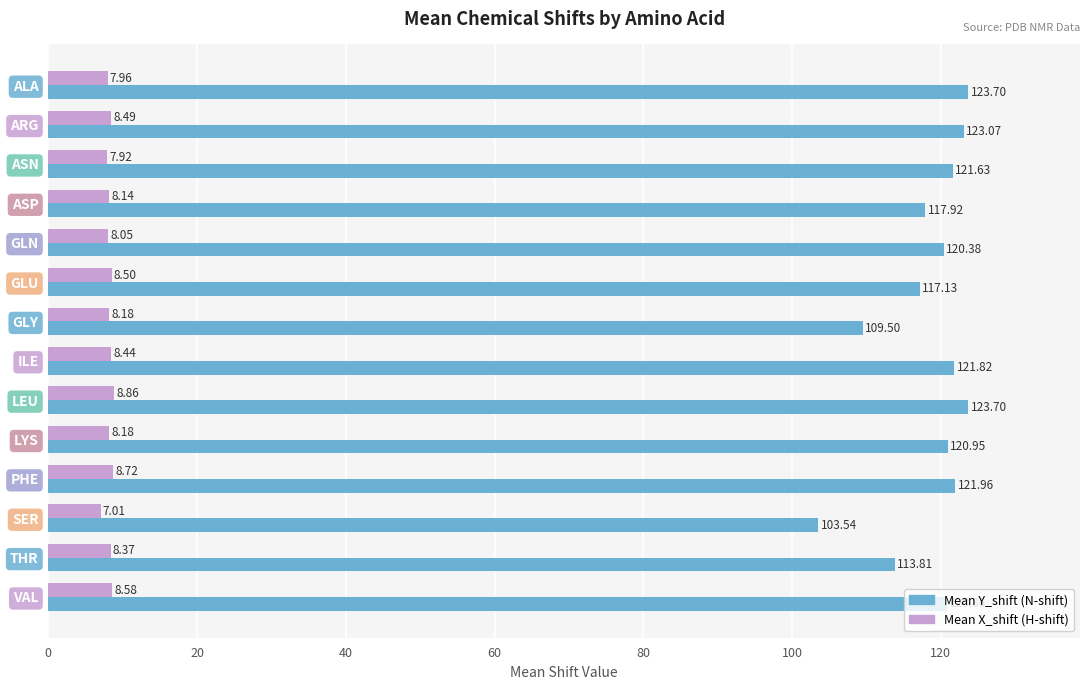

At which category is the sum across all series the highest?

LEU